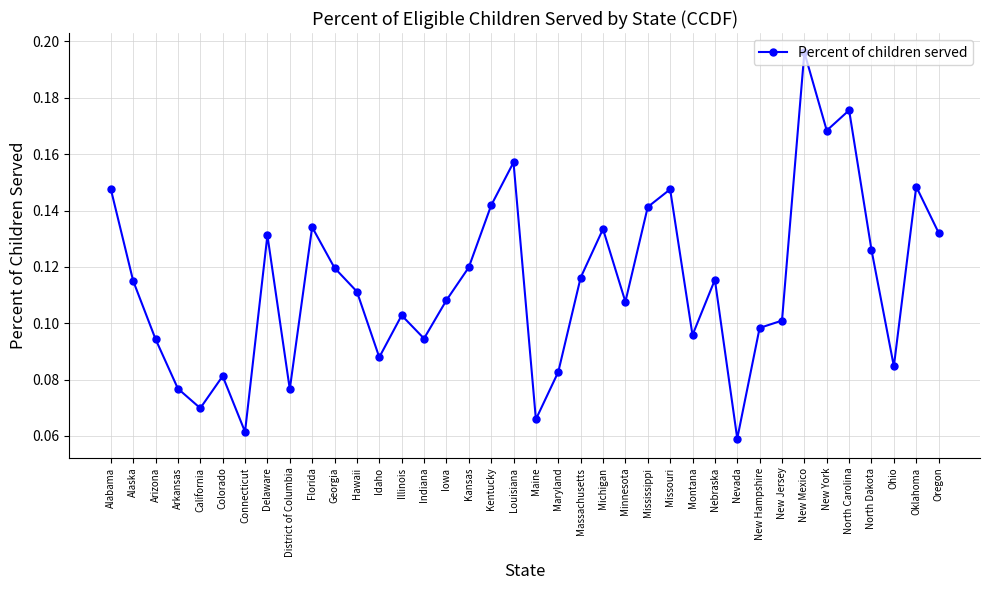

What is the change in value from District of Columbia to North Carolina?

+0.1